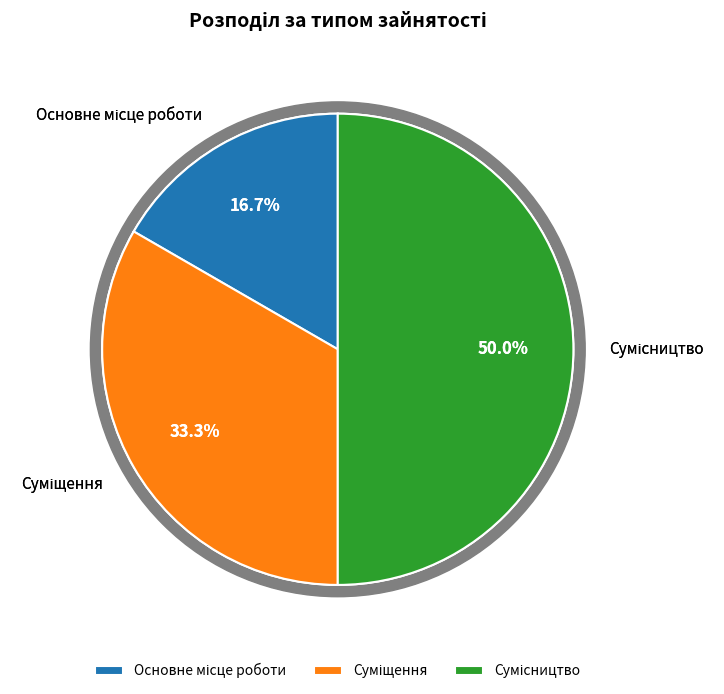

Does Основне місце роботи represent more than half of the total?

No